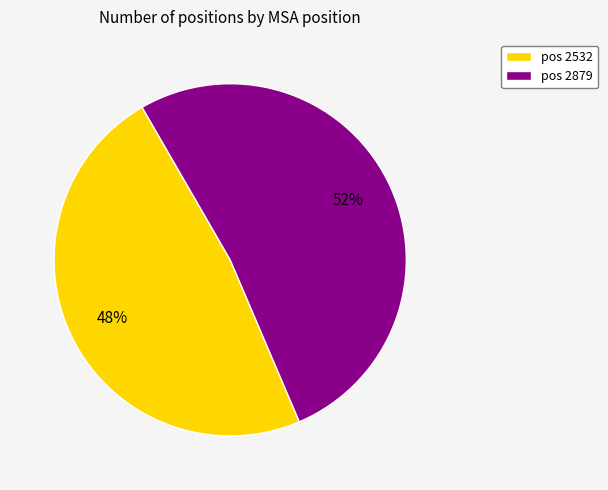

To the nearest percent, what is the difference between the pos 2532 and pos 2879 slice percentages?

4%